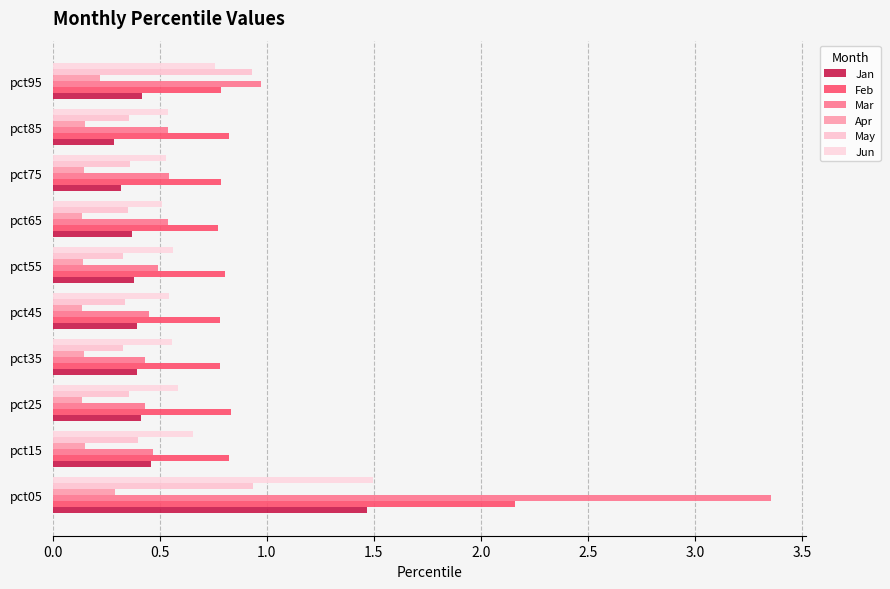

How many series are shown in this chart?

6